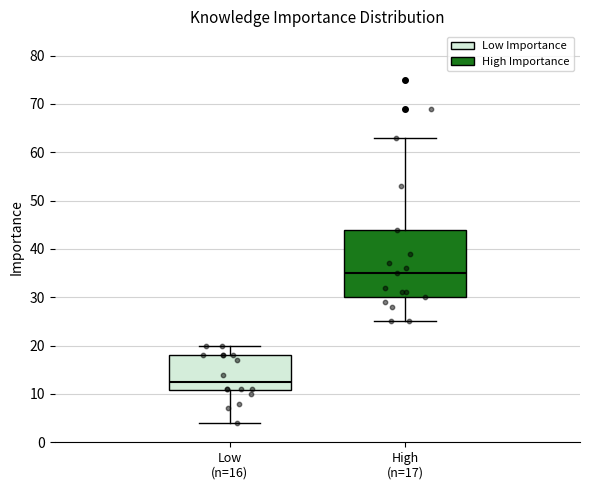

Where is the lower edge of the box for High (n=17) on the y-axis? The values are not printed on the chart, so give them approximately, as read against the axis.

30